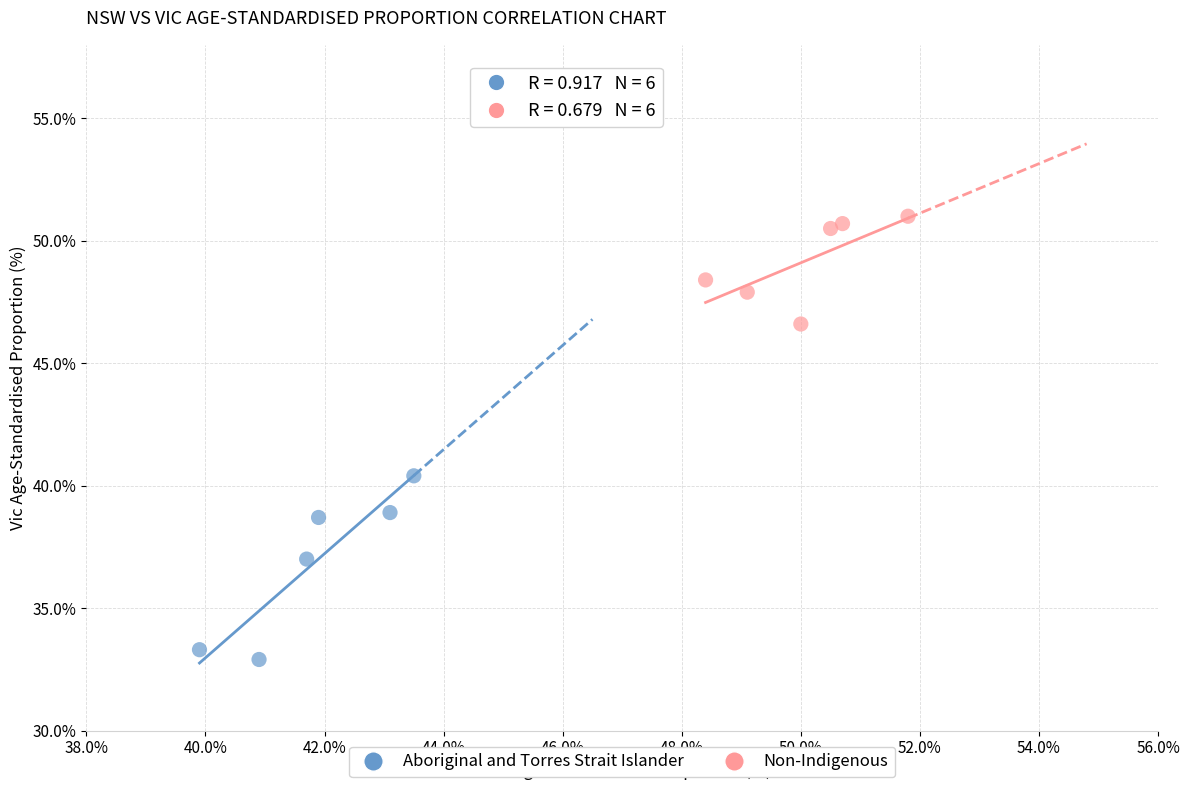

Which series has the largest Y range (max minus min)?

Aboriginal and Torres Strait Islander